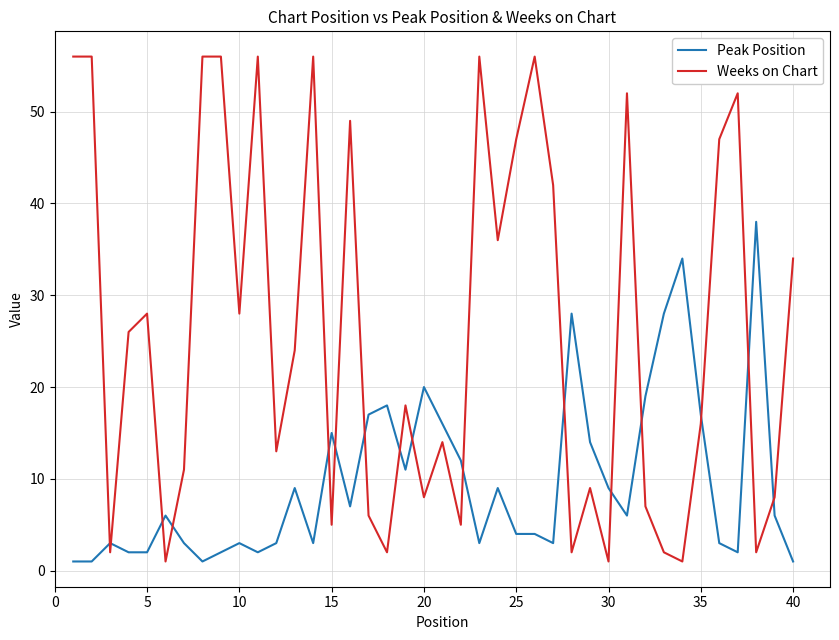

What are all the series names shown in the legend?

Peak Position, Weeks on Chart